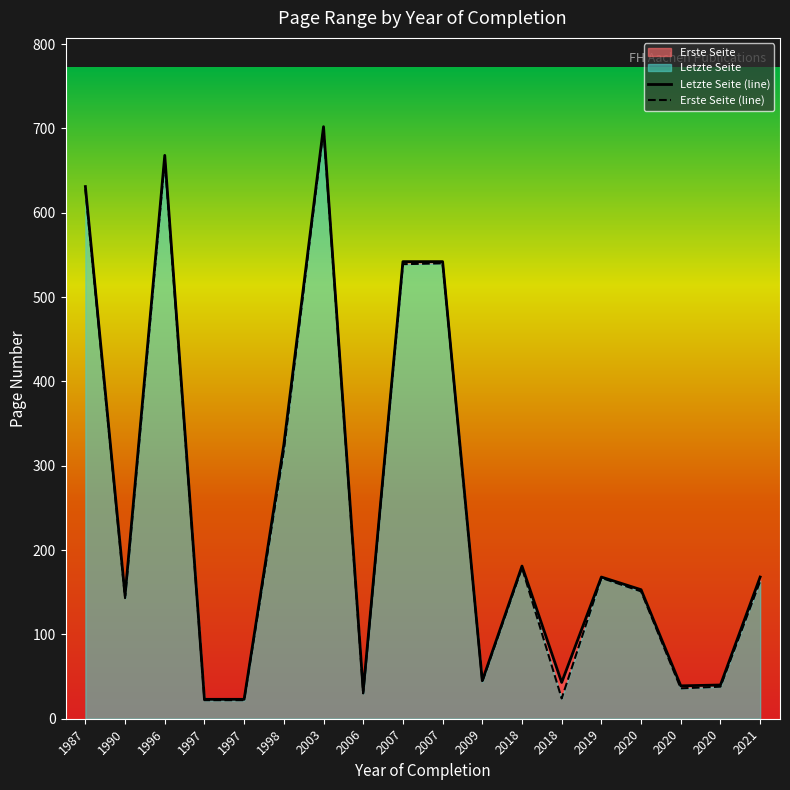

Reading right to left, list all the values displayed in this chart.

Letzte Seite (line): 168	40	39	153	168	43	181	45	542	542	33	702	325	23	23	668	146	631
Erste Seite (line): 163	38	36	151	167	24	179	44	540	539	30	699	318	22	22	663	143	628